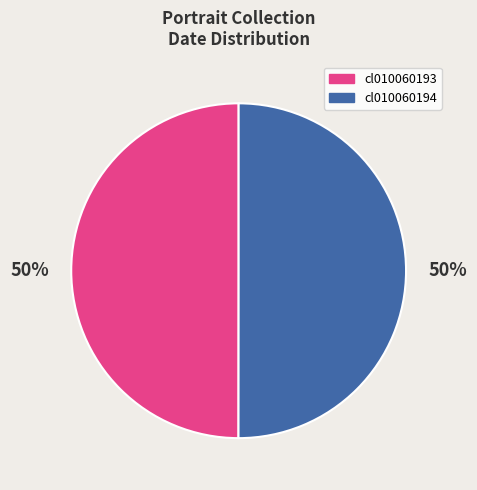

Is the sum of cl010060193 and cl010060194 greater than half?

Yes